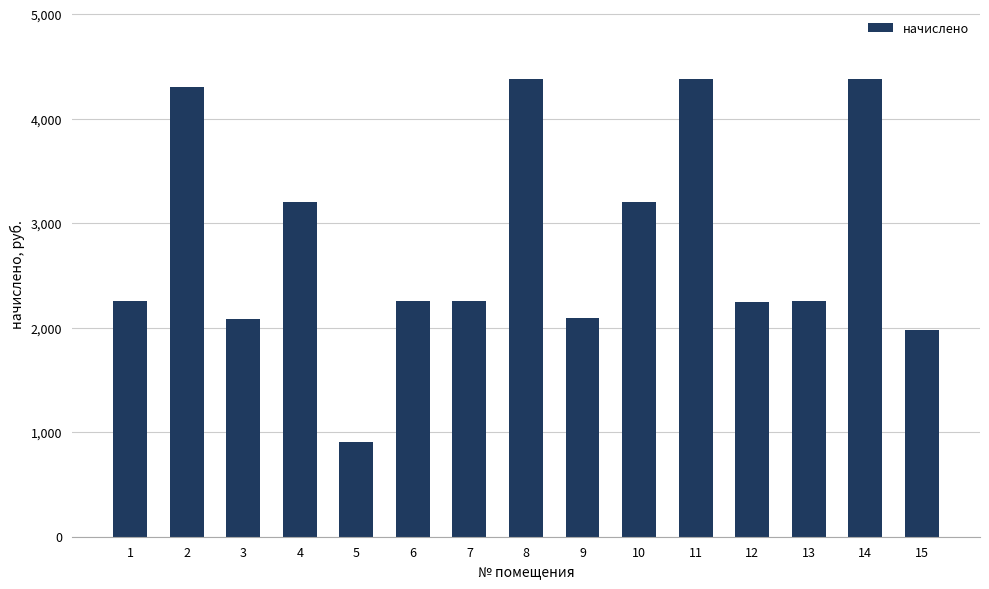

How many categories are shown in the chart?

15